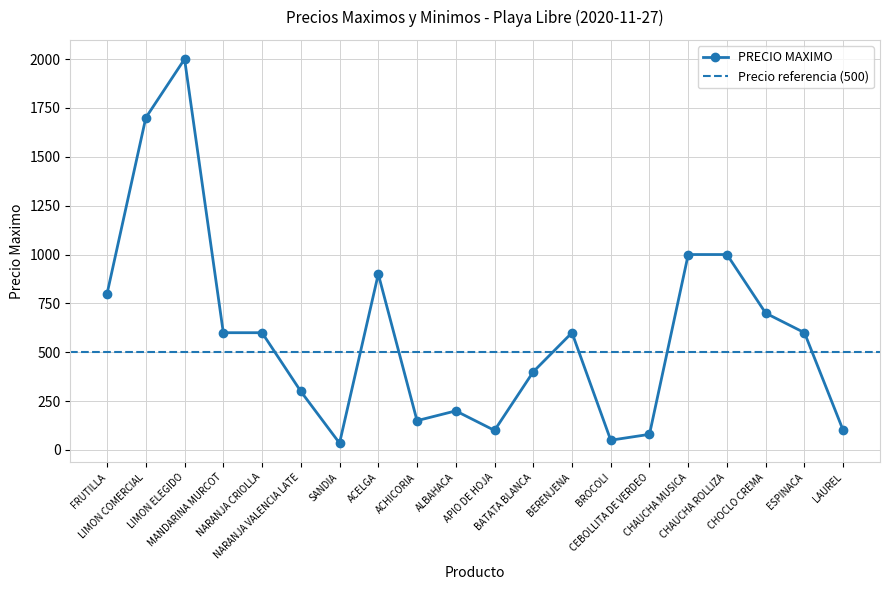

True or false: the data has more than 1 interior local peaks.

True